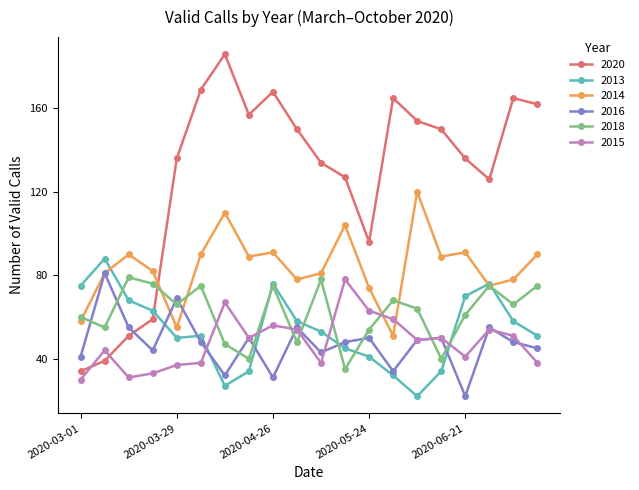

What is the value of the 2020 point at the 19th from the left?

165